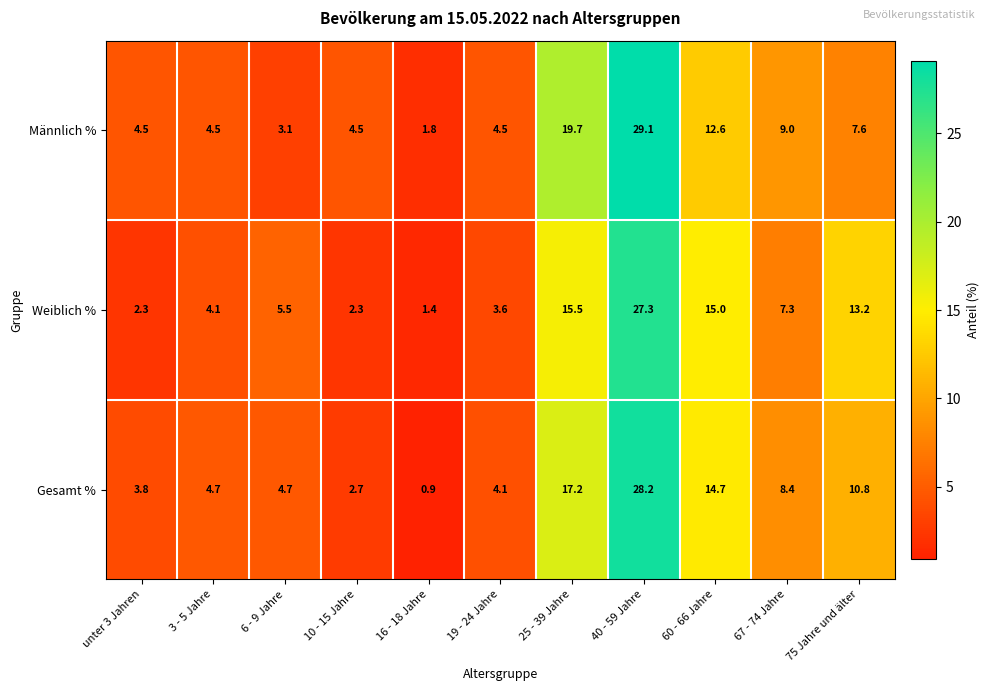

What is the maximum value shown in the chart?

29.1